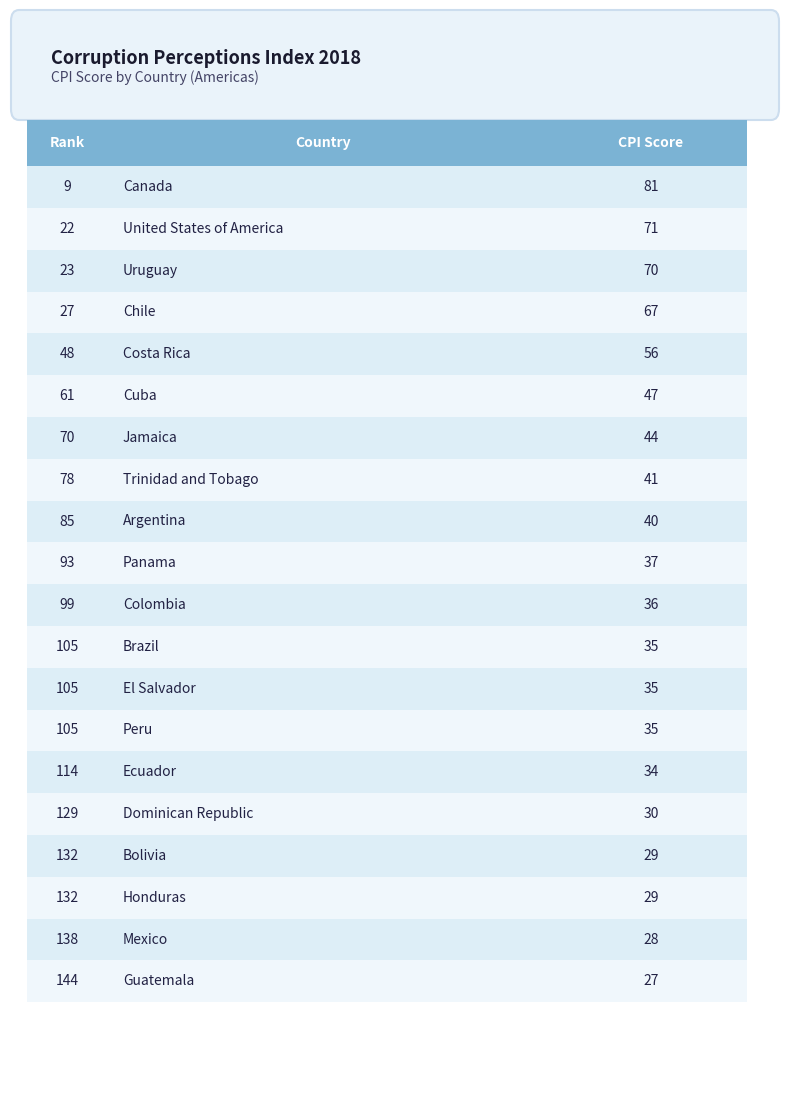

What position from the right is Jamaica?

14